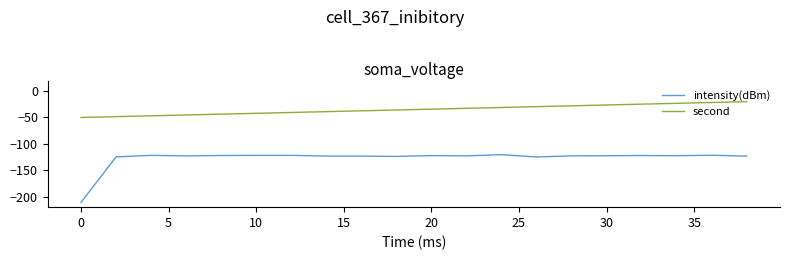

Which series has the largest total across all categories?

second